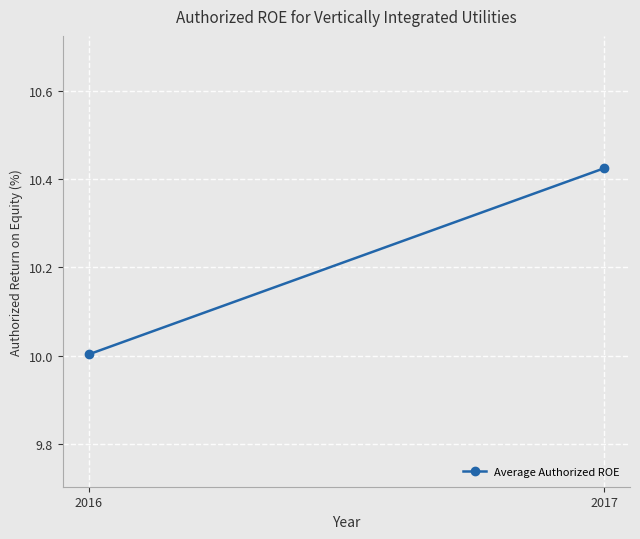

At which category does the chart reach its minimum across all series?

2016